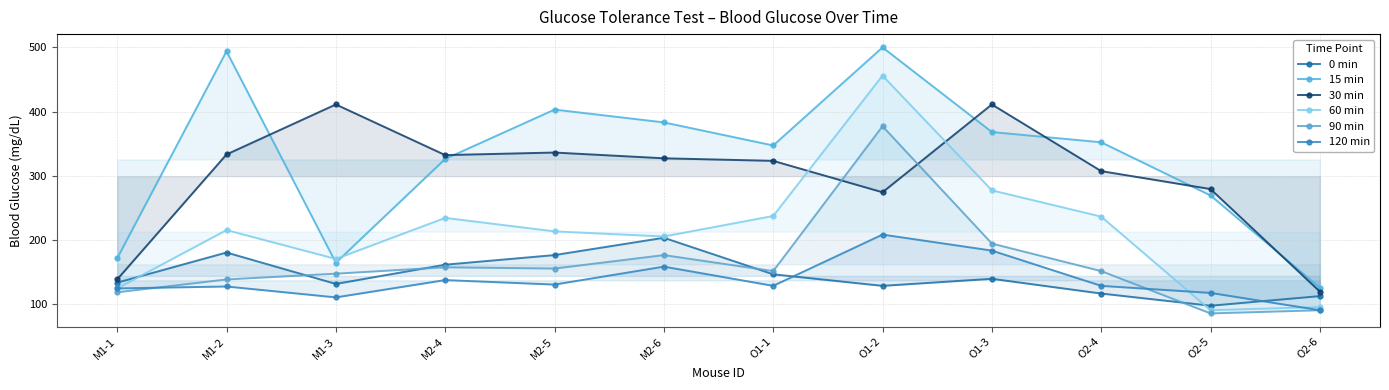

Which has a higher value, M1-3 or O1-3?

O1-3